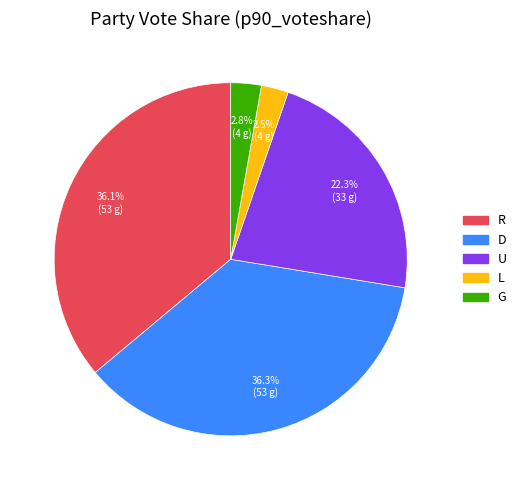

Does U account for over 50% of the chart?

No